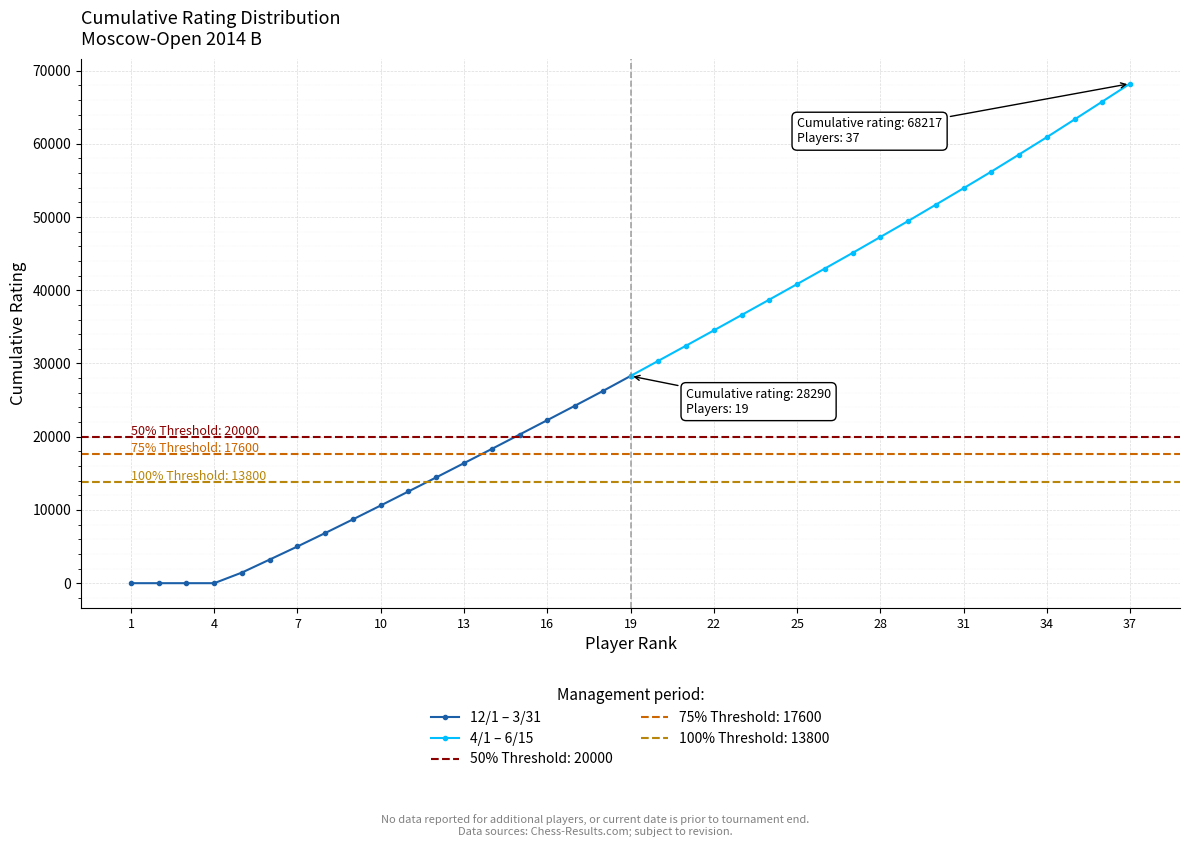

How many values in the 4/1 – 6/15 series are below 47269?

9